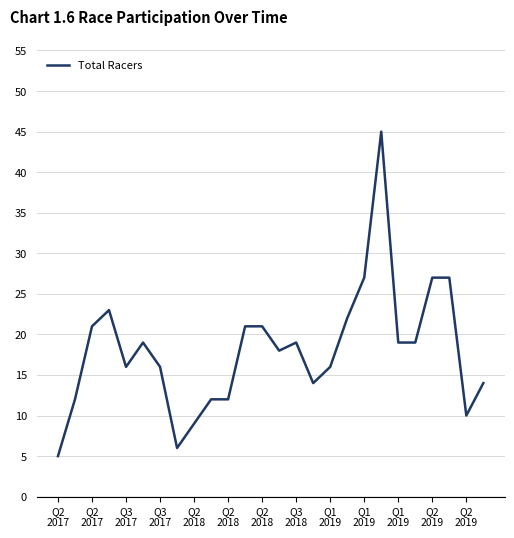

Reading left to right, what are all the values shown in this chart?

5	12	21	23	16	19	16	6	9	12	12	21	21	18	19	14	16	22	27	45	19	19	27	27	10	14